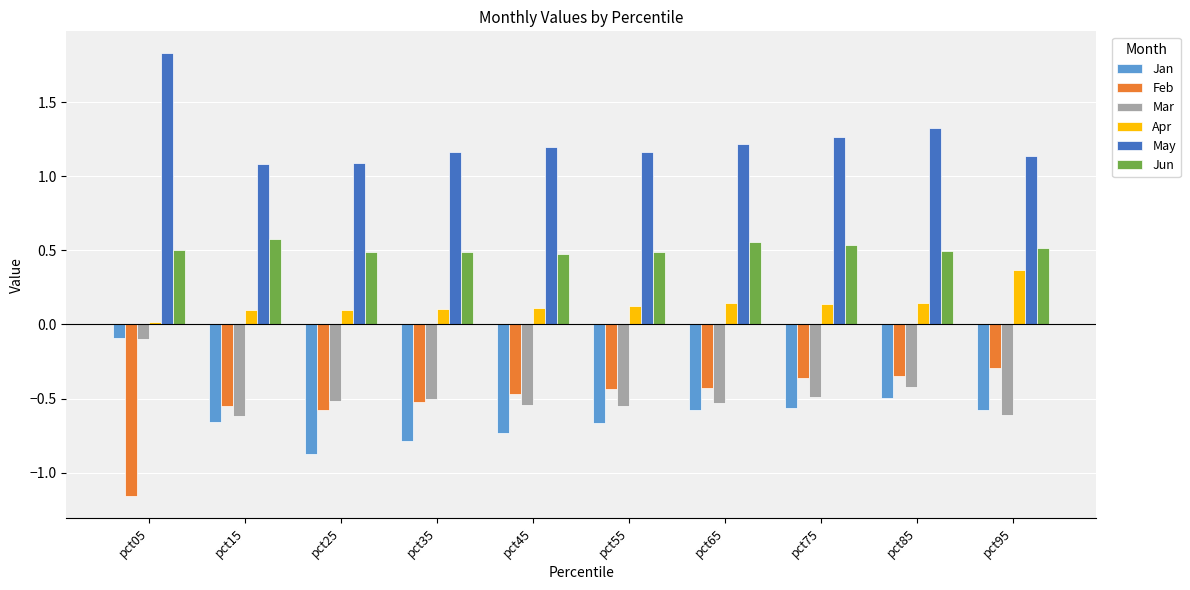

What is the difference between the highest and lowest values at pct45?

1.9